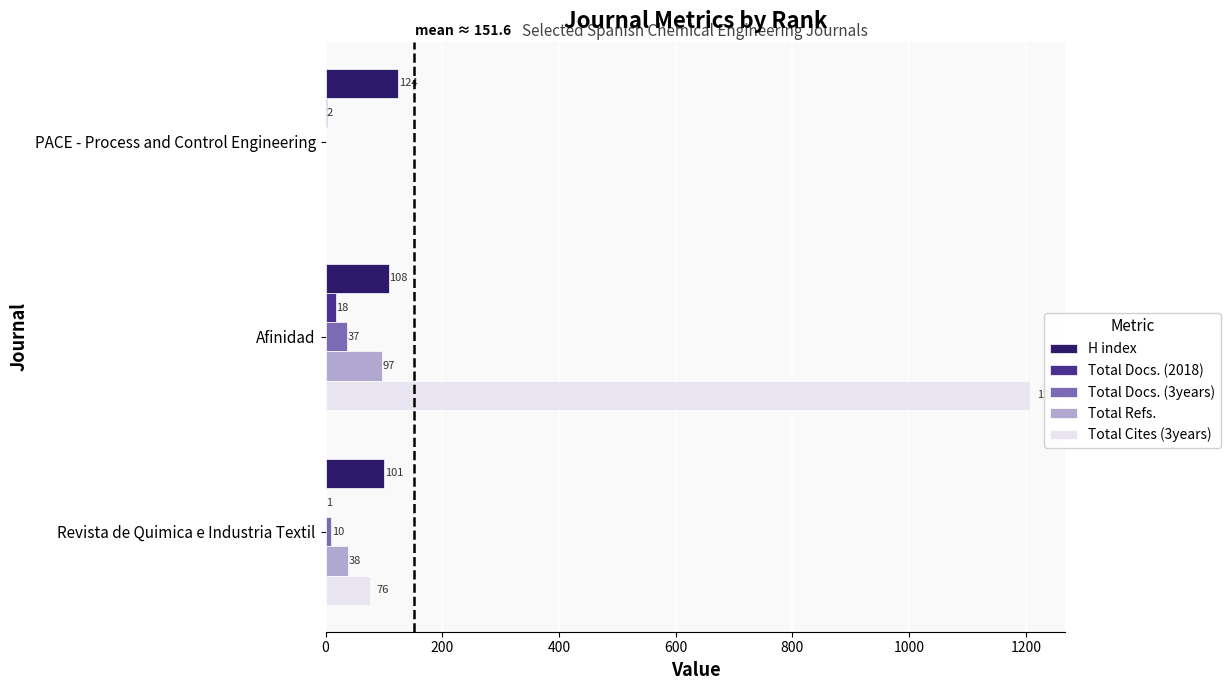

How many distinct data groups are displayed?

5